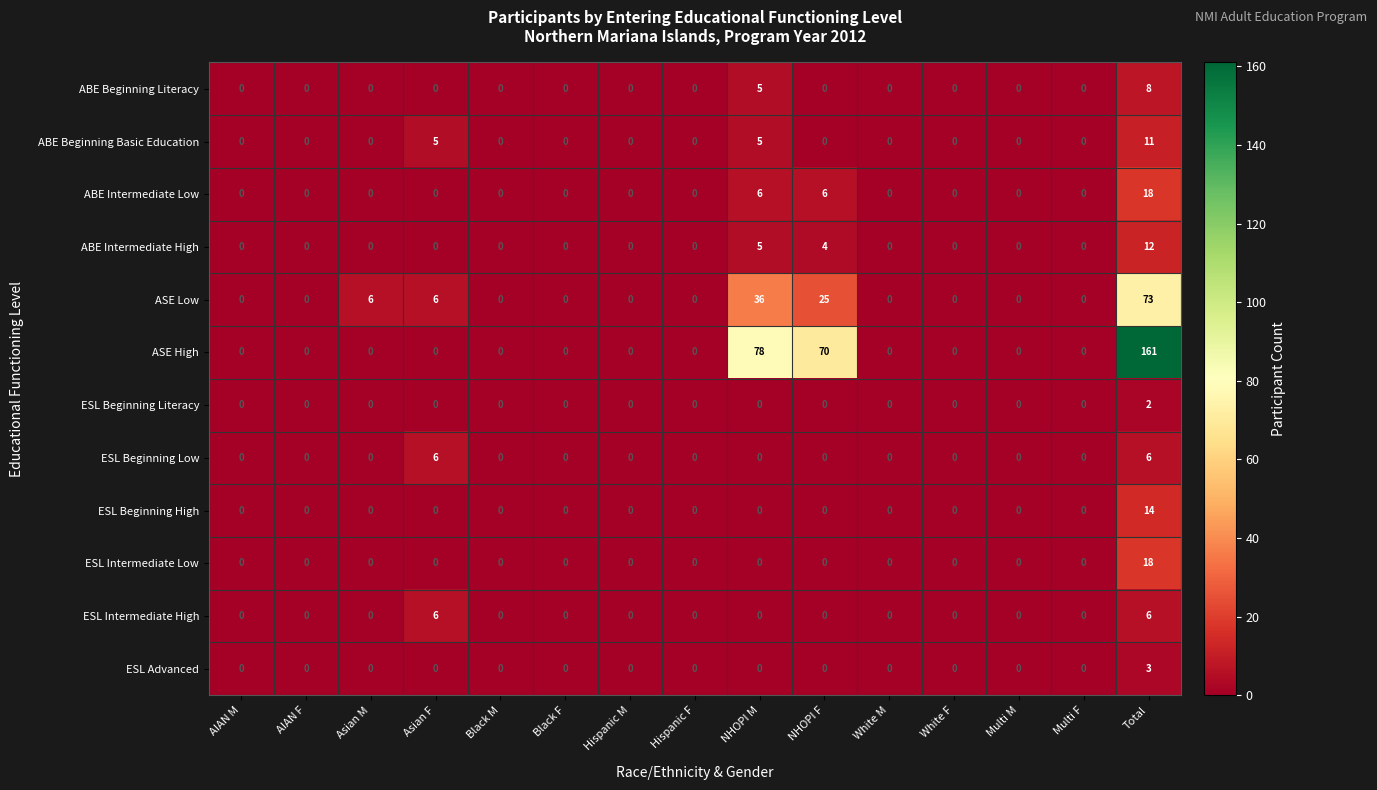

What is the difference between the maximum and second lowest values in the ASE High series?

161